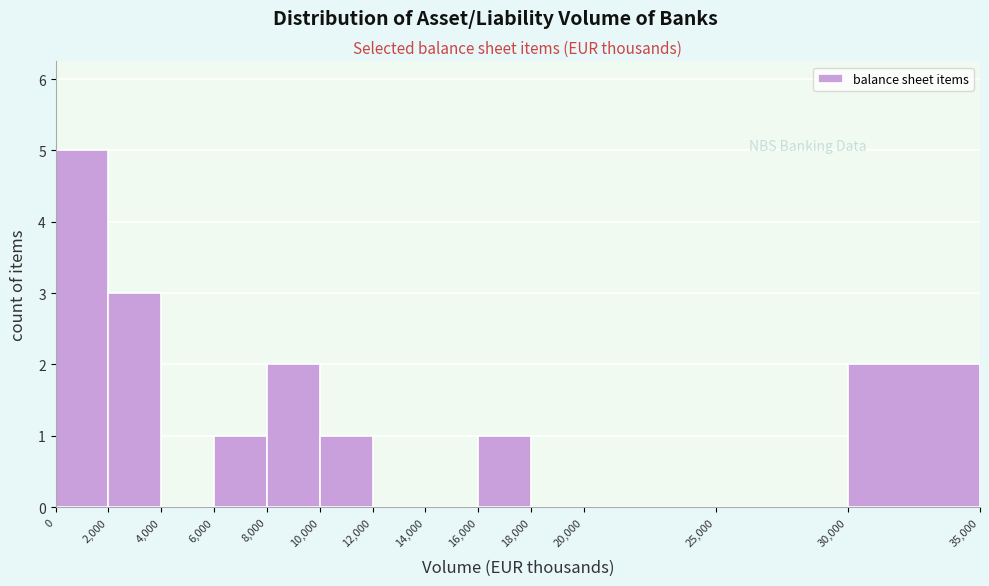

Reading left to right, list all the values displayed in this chart.

0=5	2,000=3	4,000=0	6,000=1	8,000=2	10,000=1	12,000=0	14,000=0	16,000=1	18,000=0	20,000=0	25,000=0	30,000=2